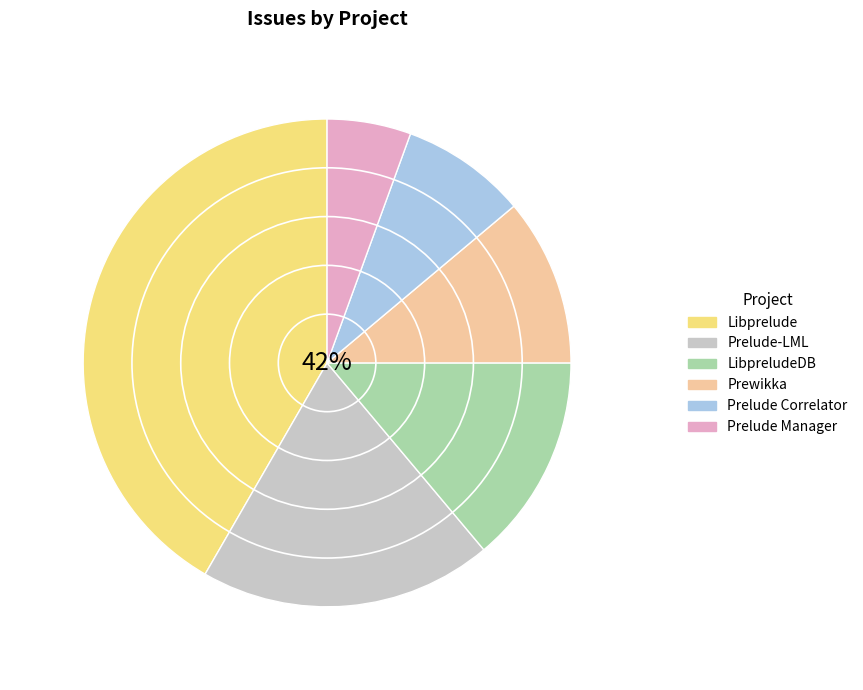

Rank the categories by value from lowest to highest.

Prelude Manager, Prelude Correlator, Prewikka, LibpreludeDB, Prelude-LML, Libprelude